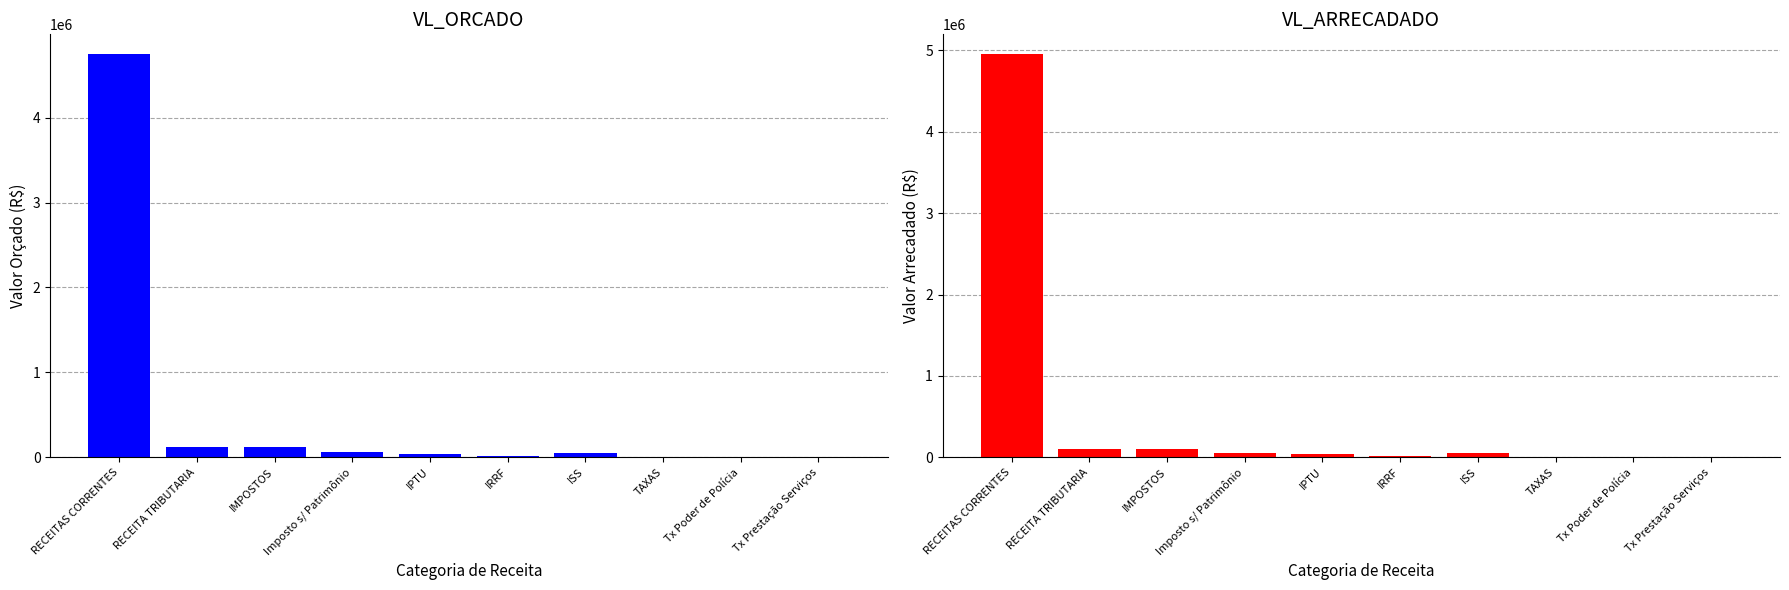

What is the value of the VL_ARRECADADO bar at the 6th from the left?

14119.2